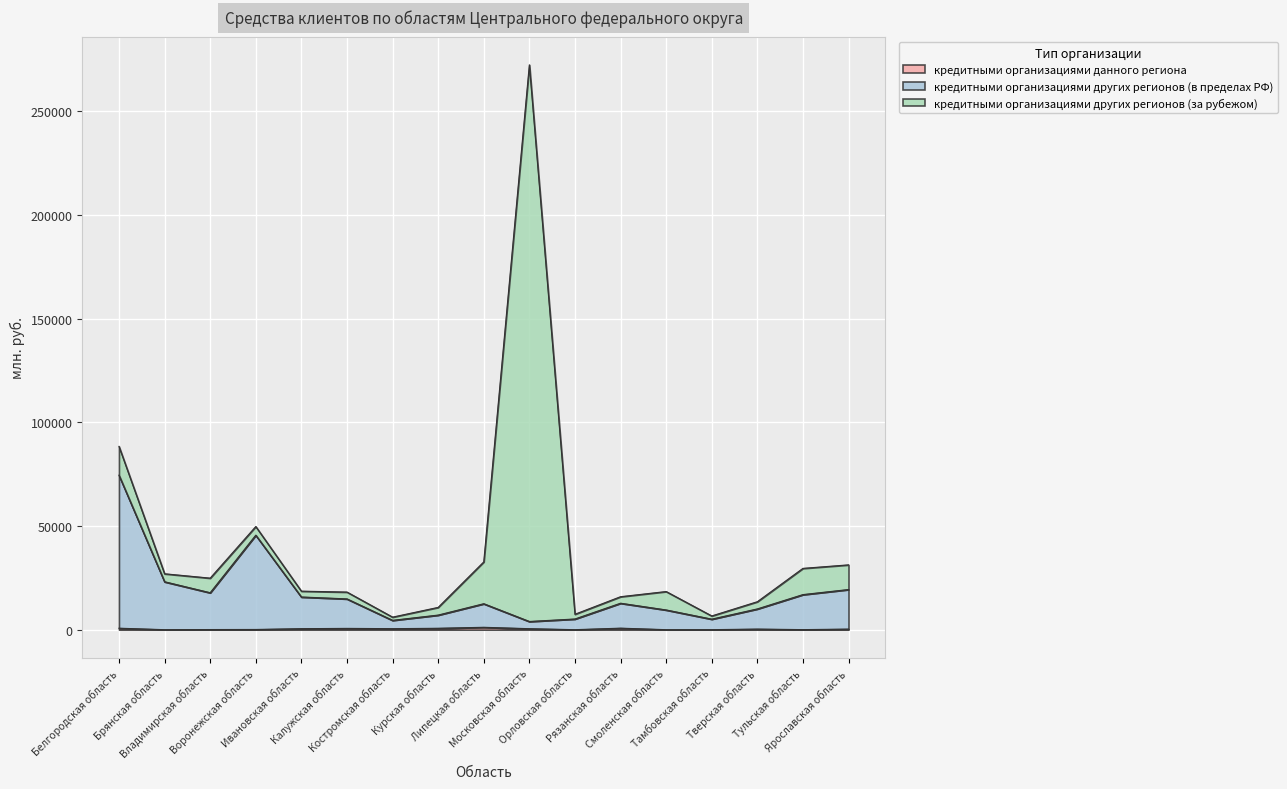

At which category does the chart reach its minimum across all series?

Брянская область